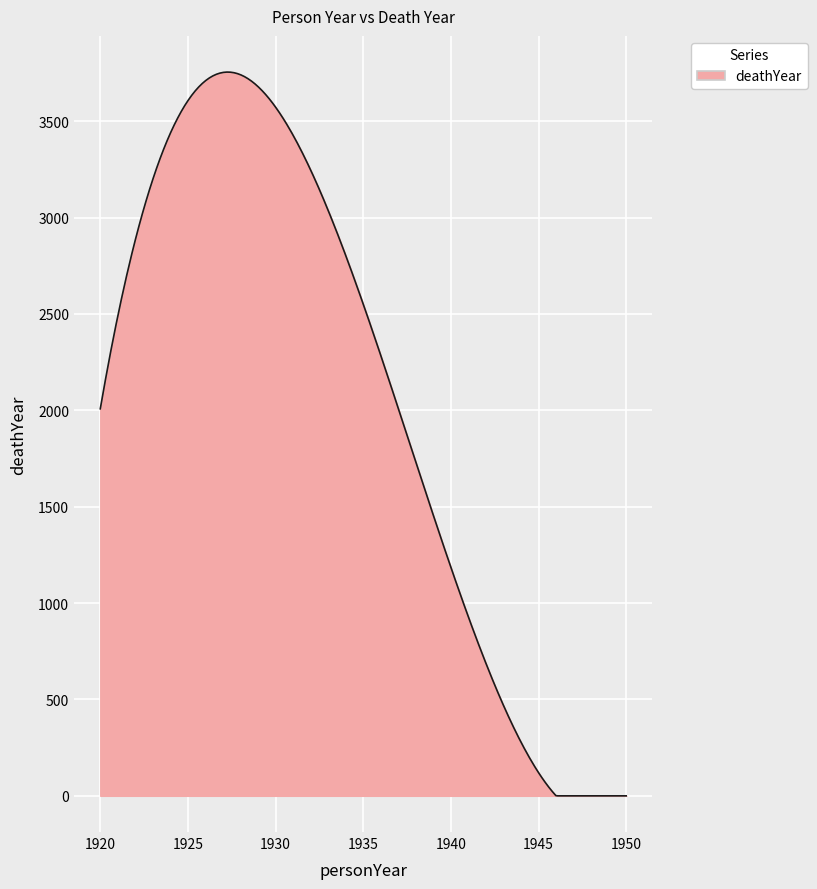

What is the greatest value displayed?

3755.0